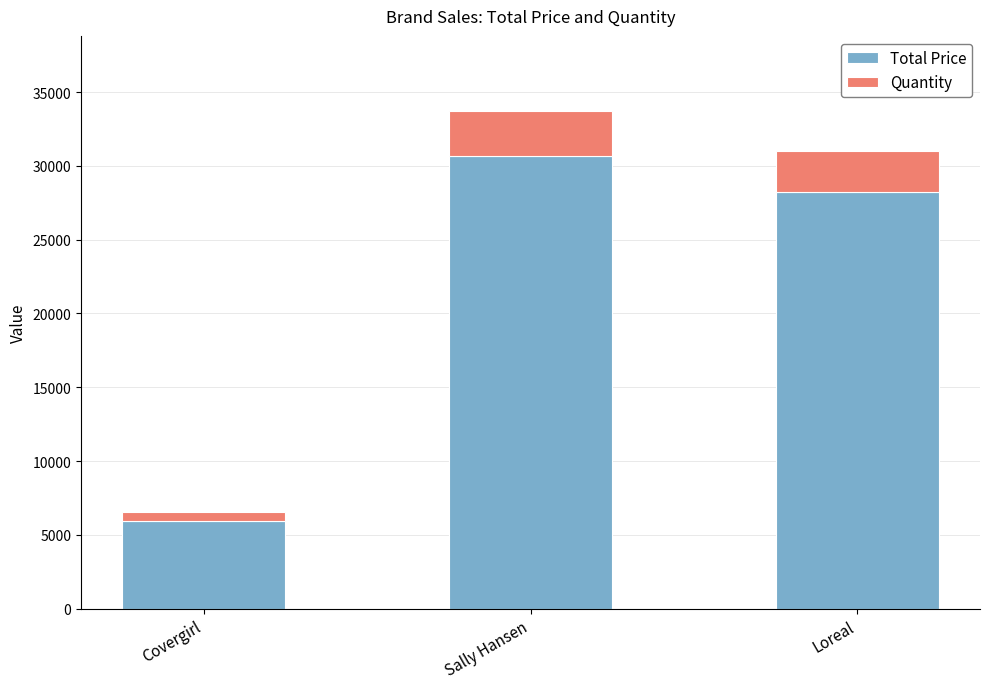

What is the lowest value of the Total Price series?

5937.8